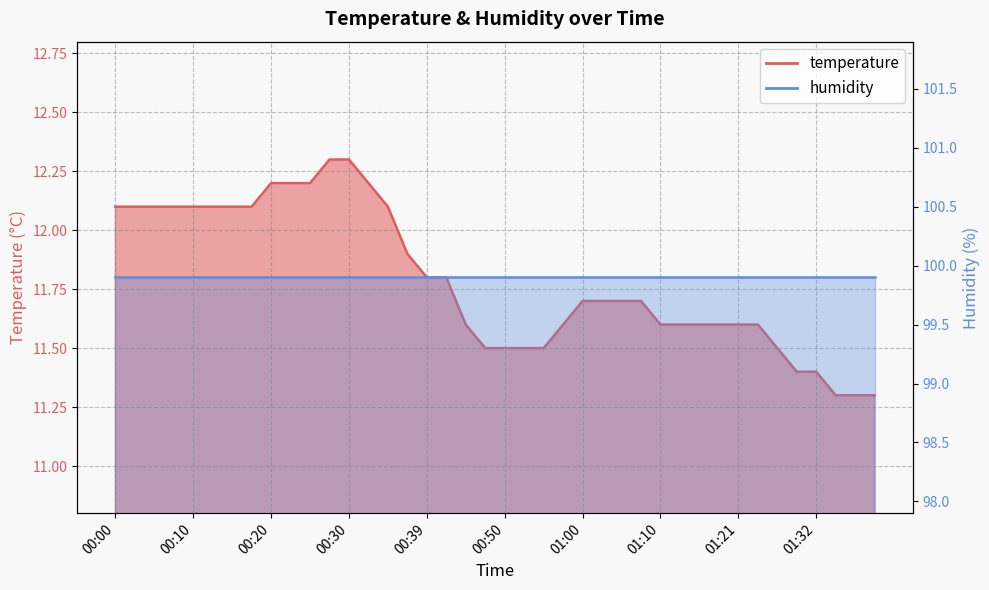

What is the sum of all values?

471.6